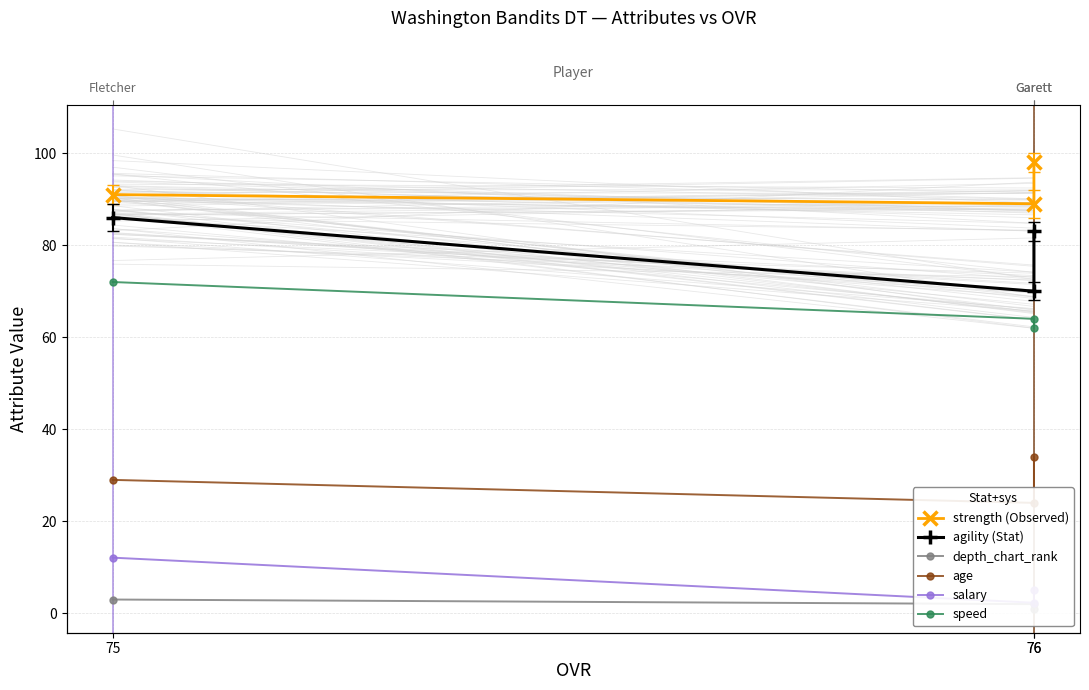

Which series has the largest range (max minus min)?

agility (Stat)